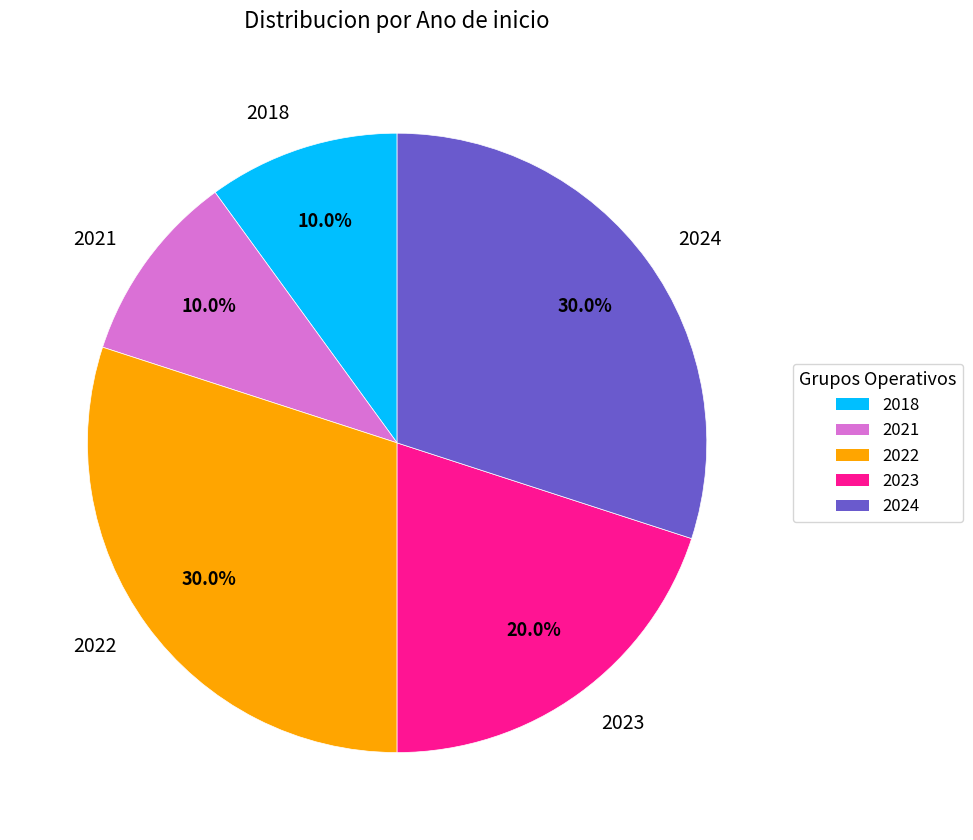

Between 2021 and 2022, which is larger?

2022